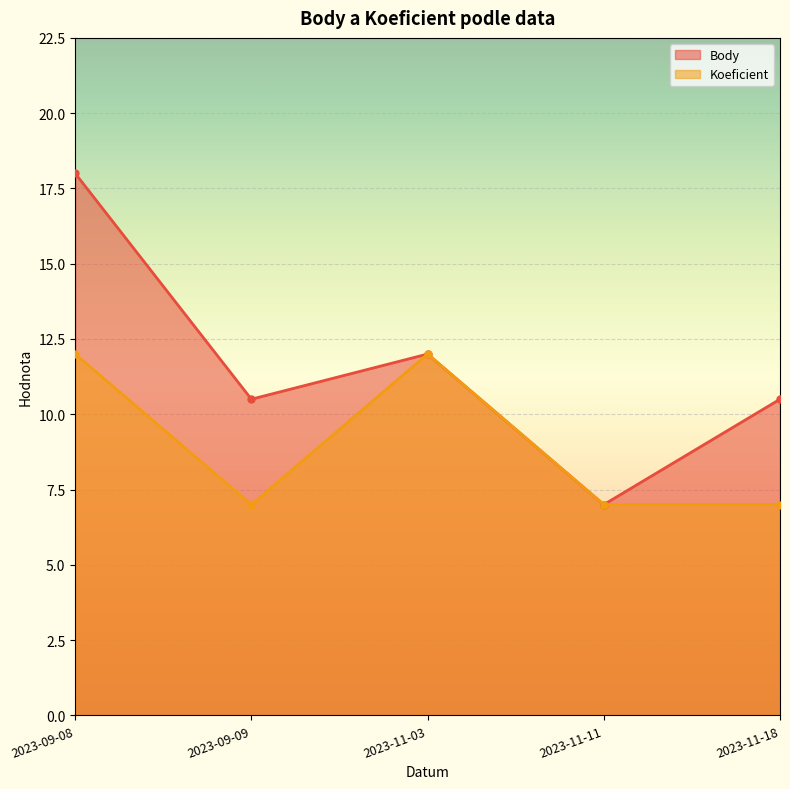

Reading left to right, what are all the values shown in this chart?

Body: 2023-09-08=18.0	2023-09-09=10.5	2023-11-03=12.0	2023-11-11=7.0	2023-11-18=10.5
Koeficient: 2023-09-08=12.0	2023-09-09=7.0	2023-11-03=12.0	2023-11-11=7.0	2023-11-18=7.0